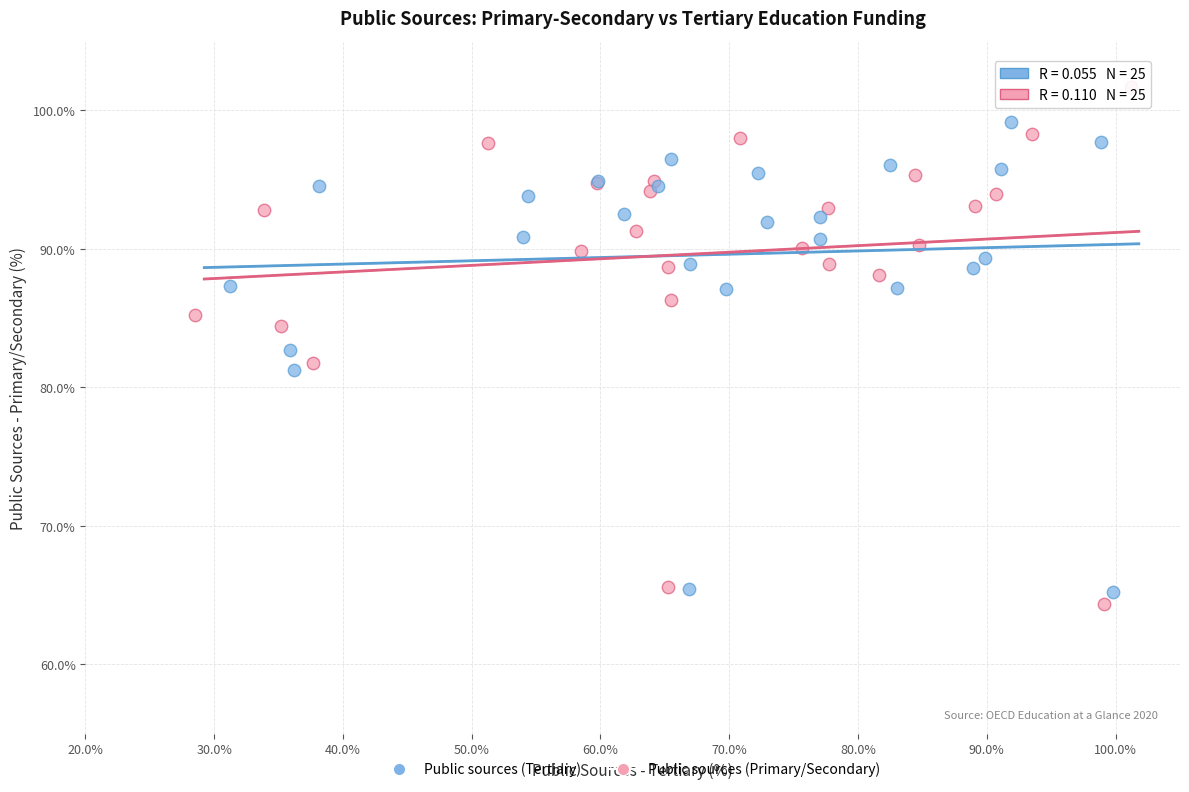

Which series reaches the minimum Y coordinate?

Public sources (Primary/Secondary)